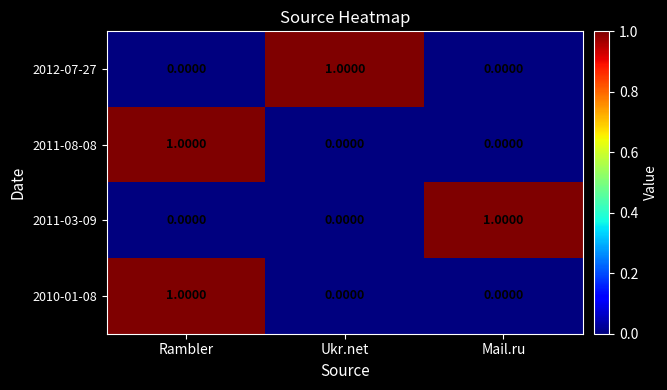

What is the total value across all series at Rambler?

2